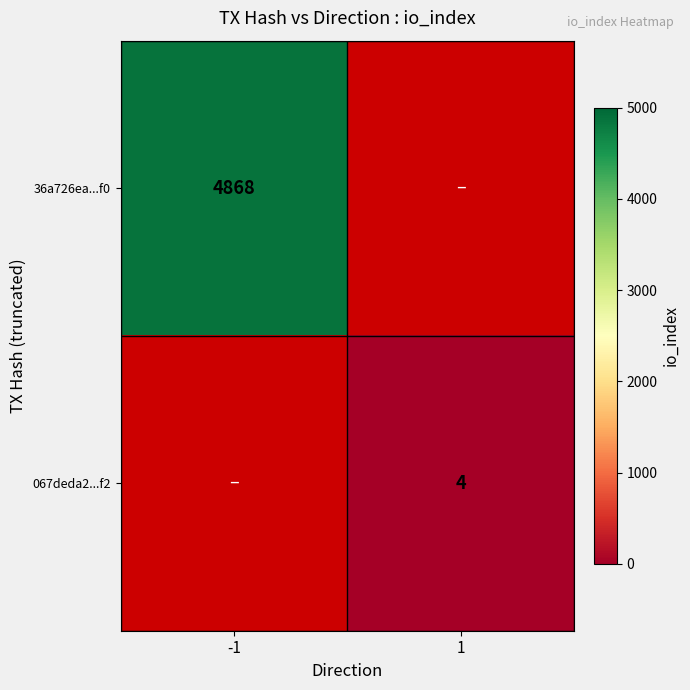

How many data points does each series have?

2